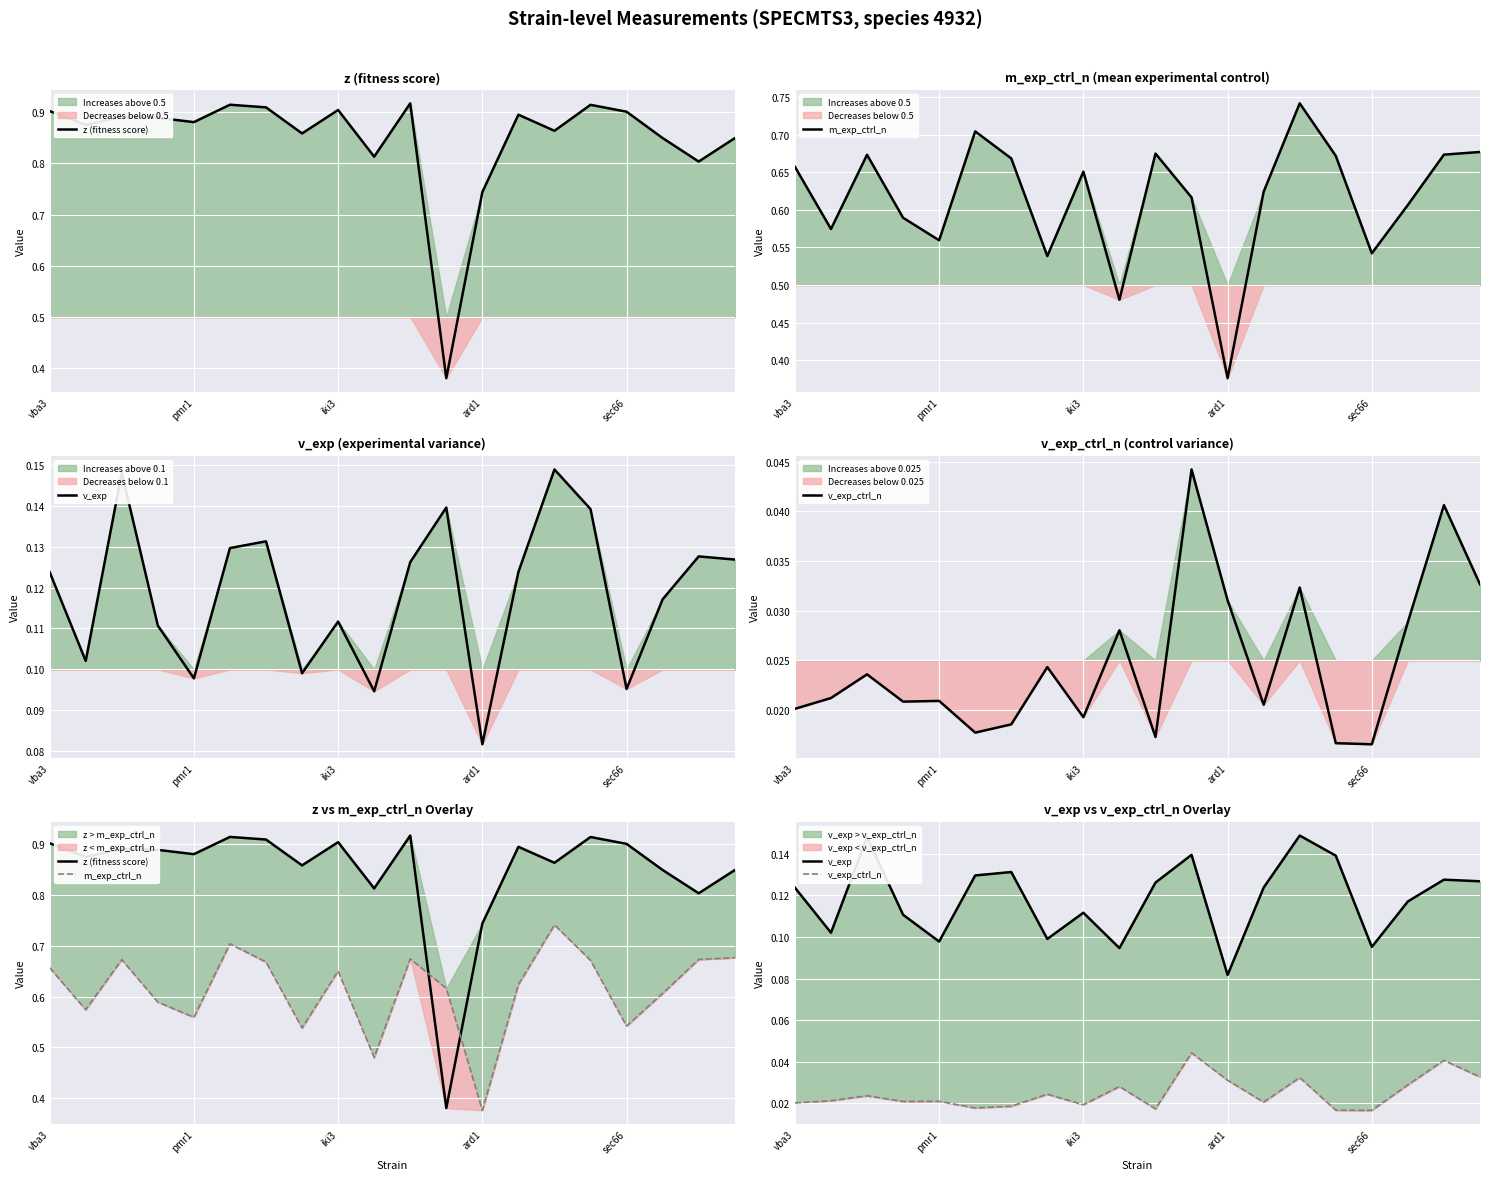

What is the average value of the v_exp series?

0.1